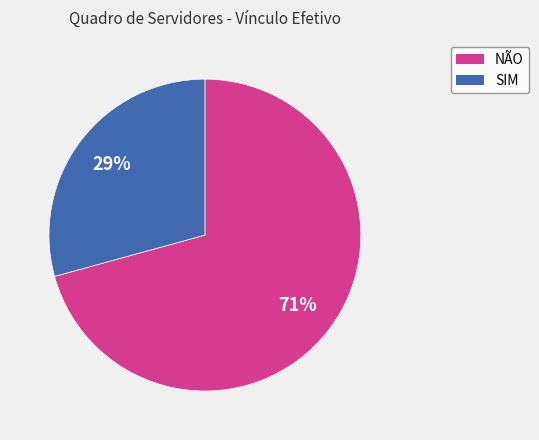

Is the sum of SIM and NÃO greater than half?

Yes